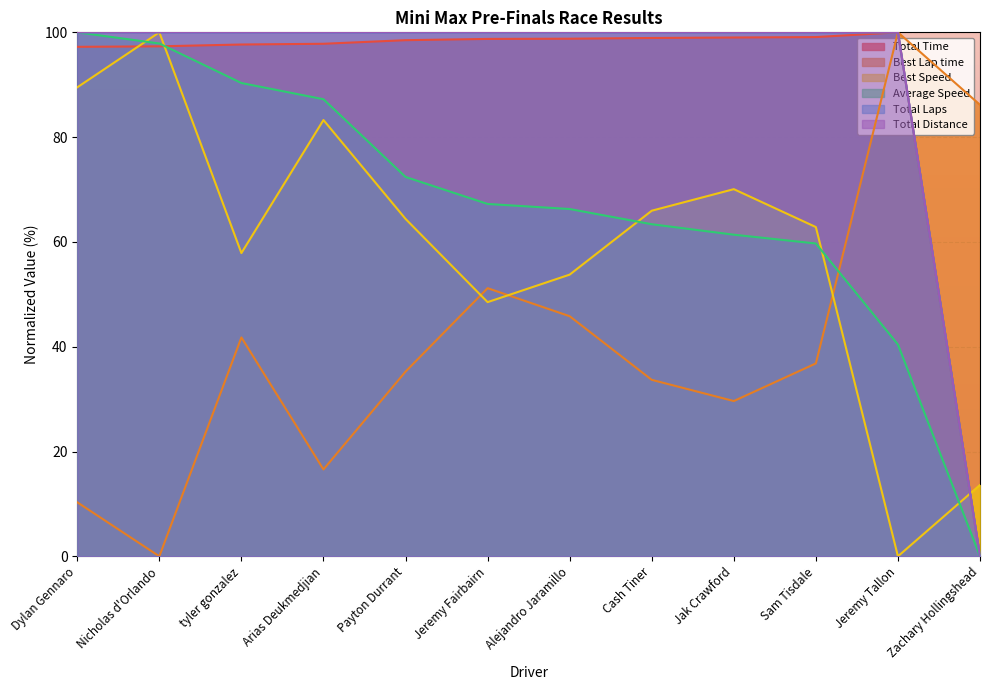

Where is Best Speed nearest to the value 50?

Jeremy Fairbairn